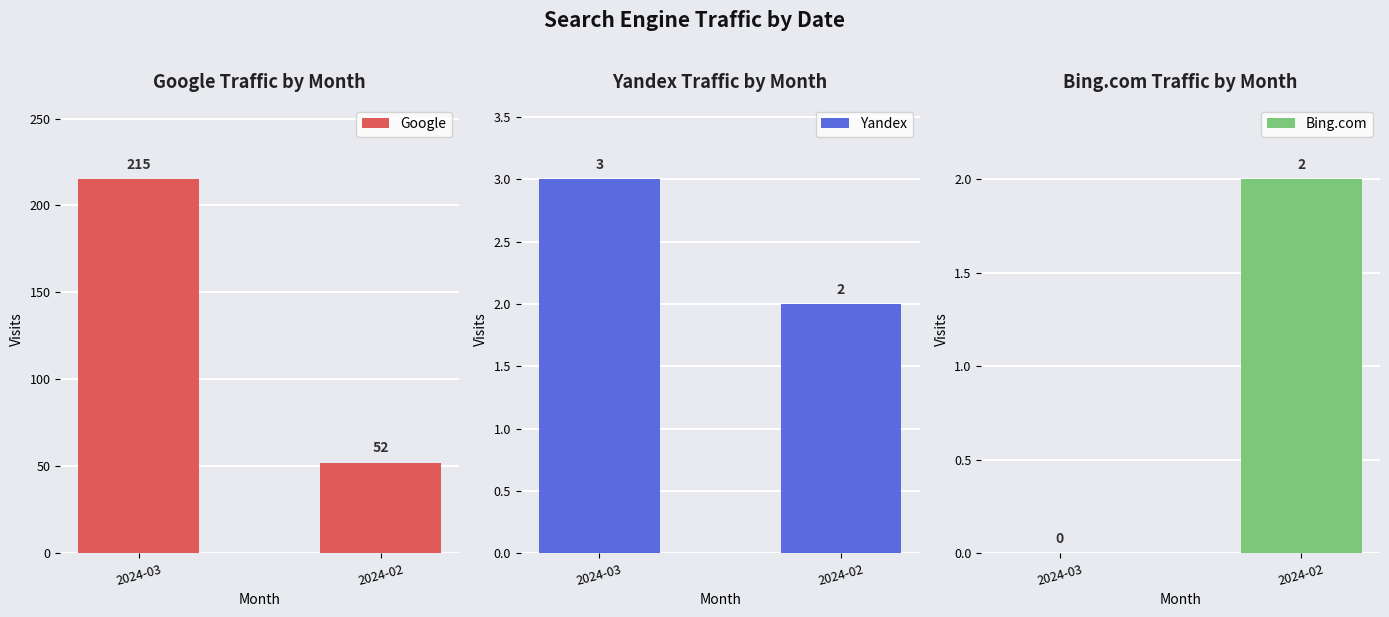

Which category has the highest value in the Google series?

2024-03